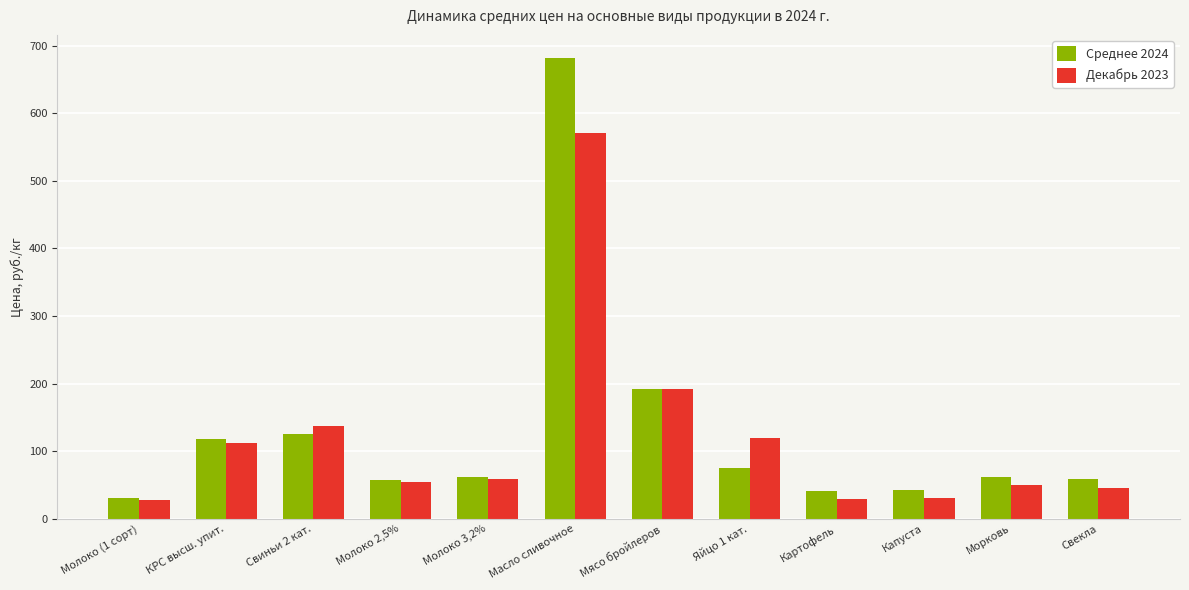

List the series in order of their peak value, highest first.

Среднее 2024, Декабрь 2023